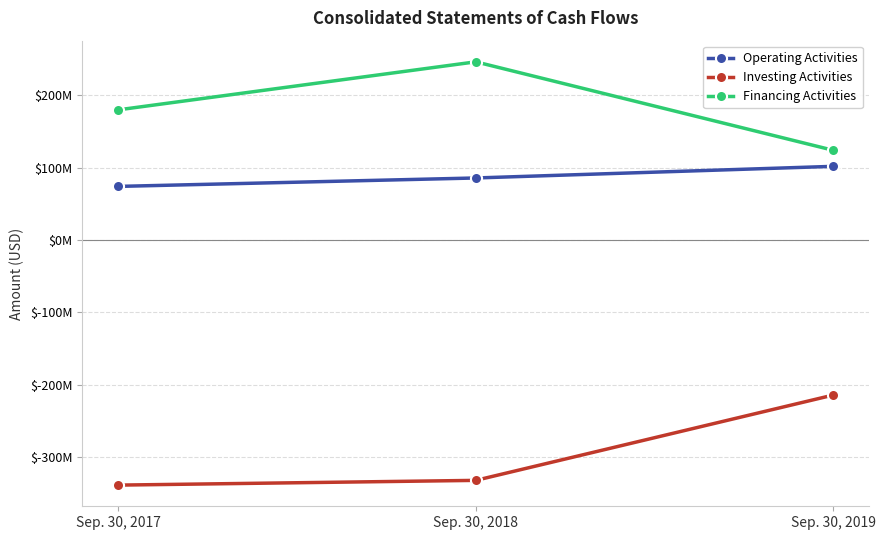

At Sep. 30, 2018, list the series in order from largest to smallest.

Financing Activities, Operating Activities, Investing Activities